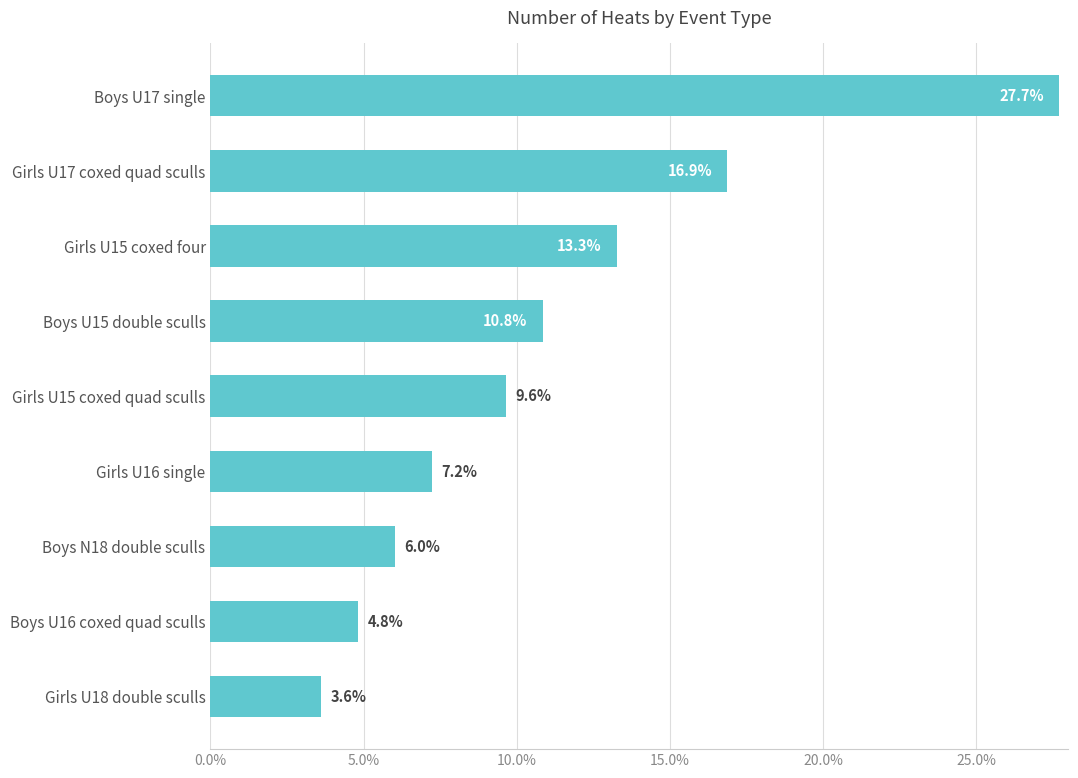

List the labels in order of value, smallest first.

Girls U18 double sculls, Boys U16 coxed quad sculls, Boys N18 double sculls, Girls U16 single, Girls U15 coxed quad sculls, Boys U15 double sculls, Girls U15 coxed four, Girls U17 coxed quad sculls, Boys U17 single